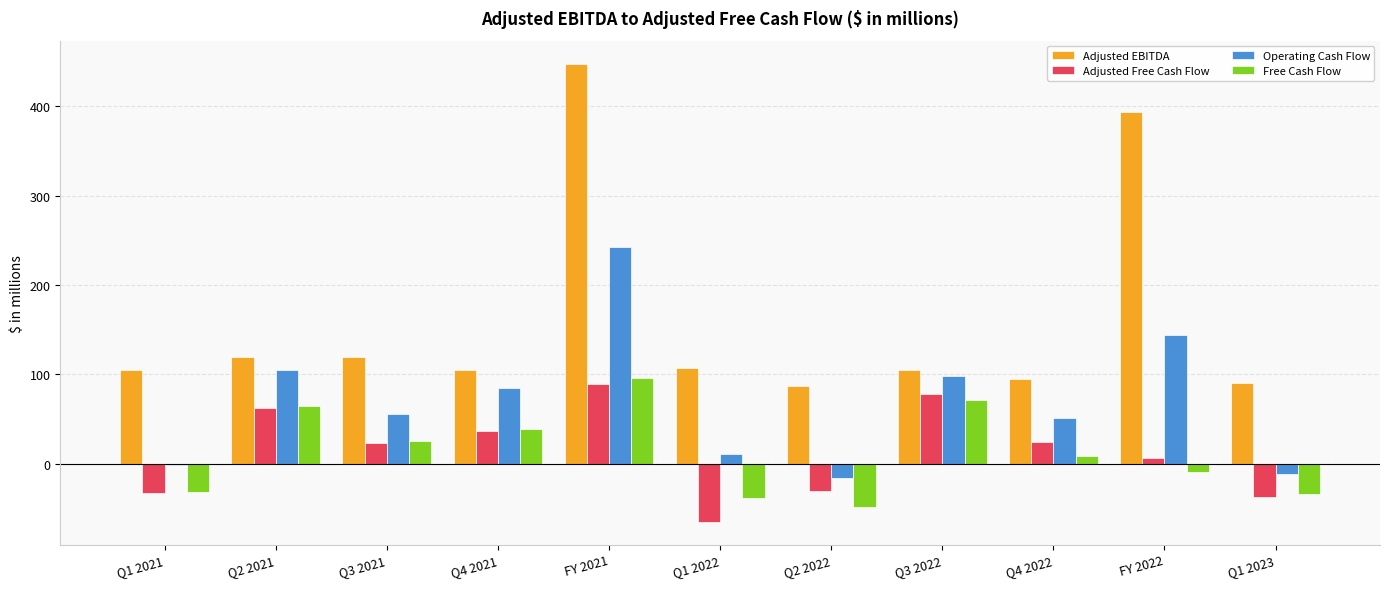

Rank the series by their maximum value, from lowest to highest.

Adjusted Free Cash Flow, Free Cash Flow, Operating Cash Flow, Adjusted EBITDA